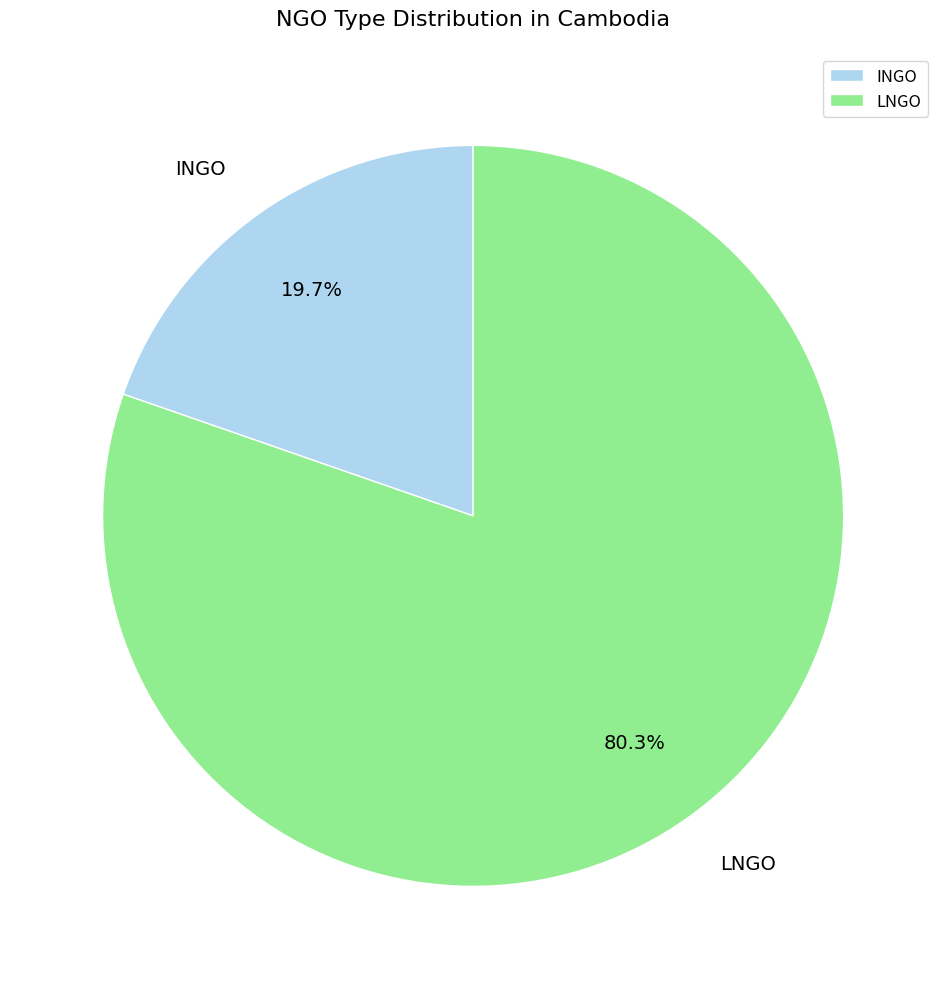

Rank the categories by value from lowest to highest.

INGO, LNGO